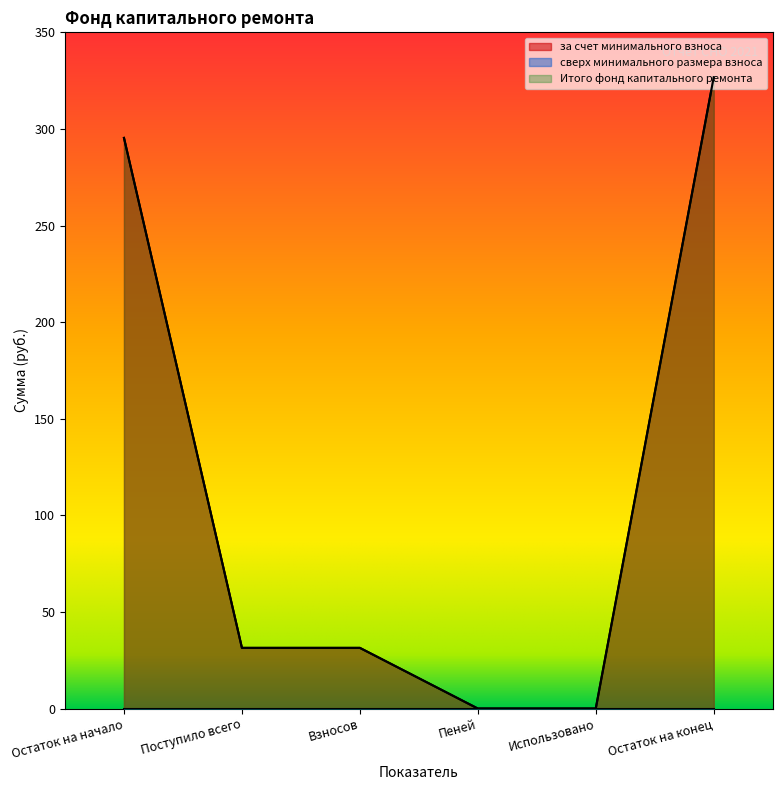

Is the value of Итого фонд капитального ремонта at Остаток на конец greater than the value of за счет минимального взноса at Поступило всего?

Yes